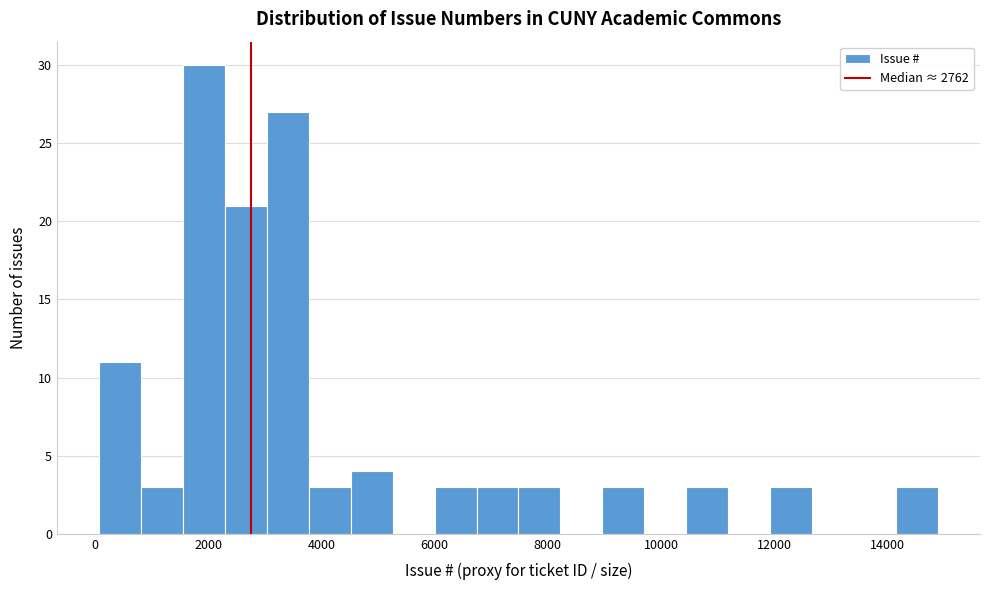

Around what value on the x-axis is the tallest bar? Give the approximate position of its centre, as read against the axis.

2000